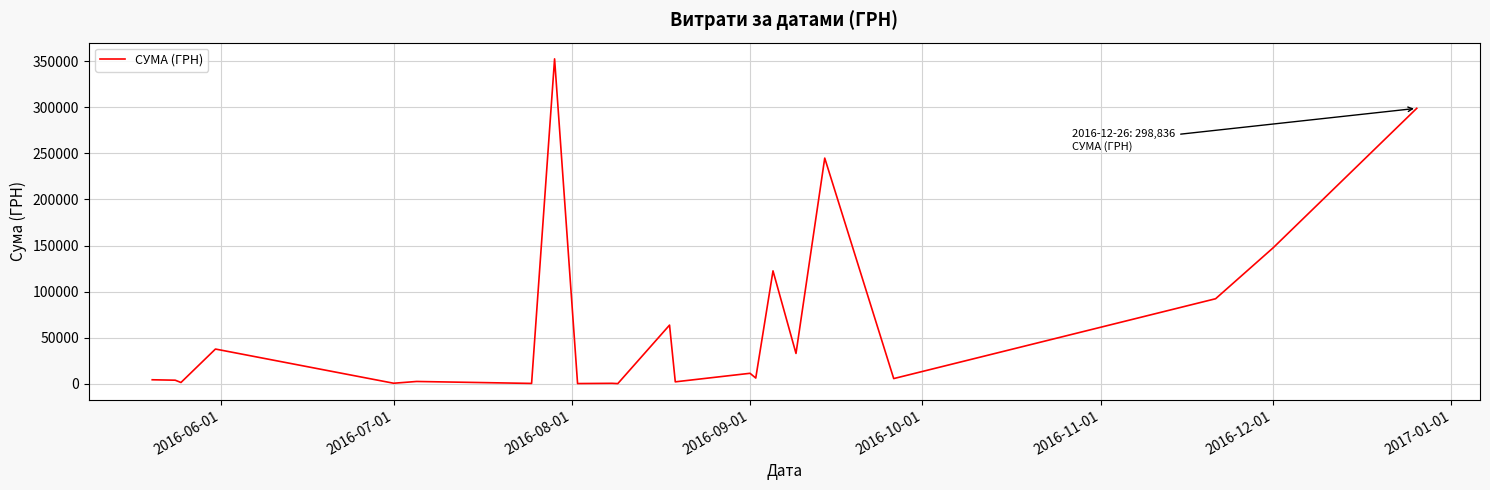

What is the average value?

65170.7